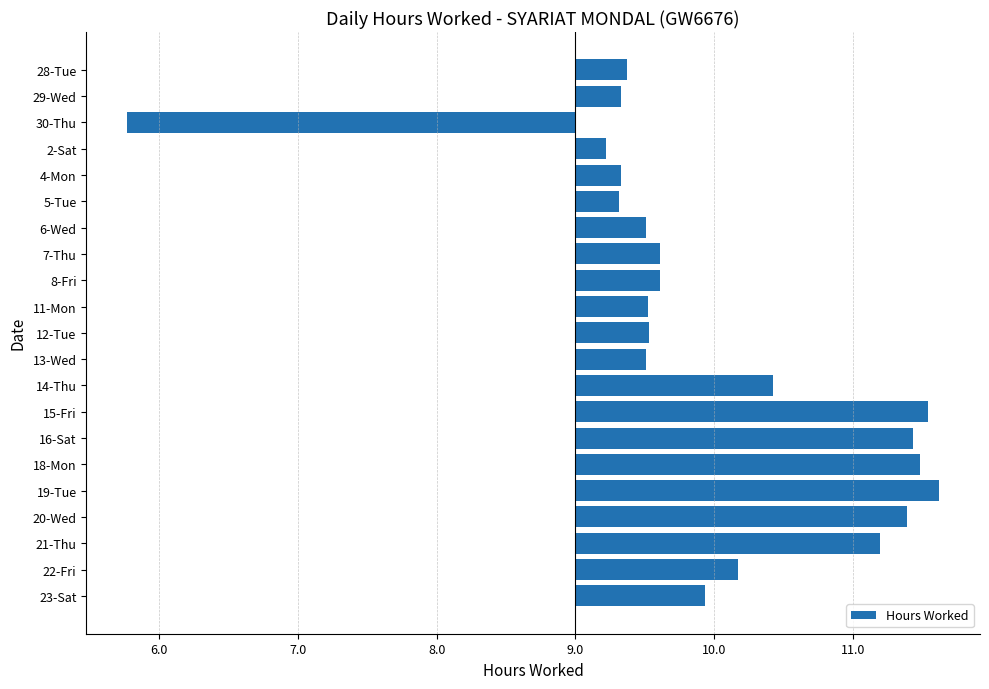

Are the bars horizontal?

Yes